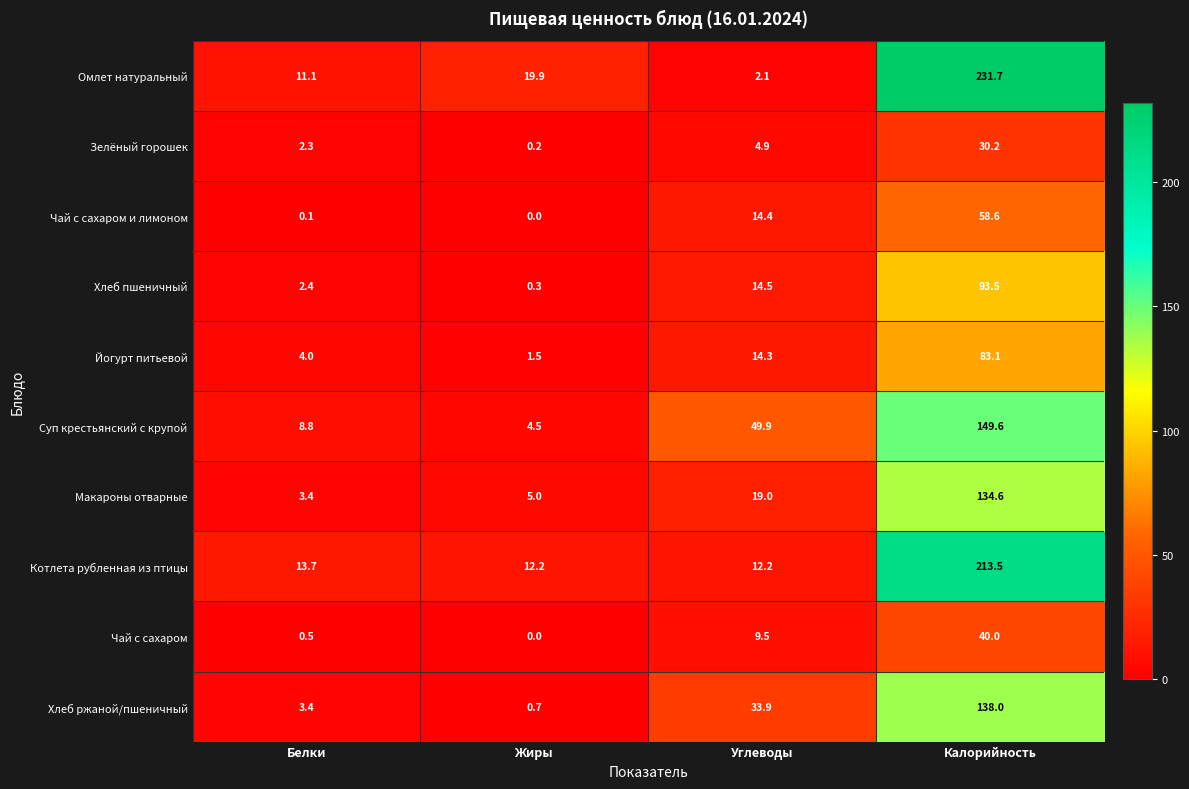

Count the number of categories in the chart.

4